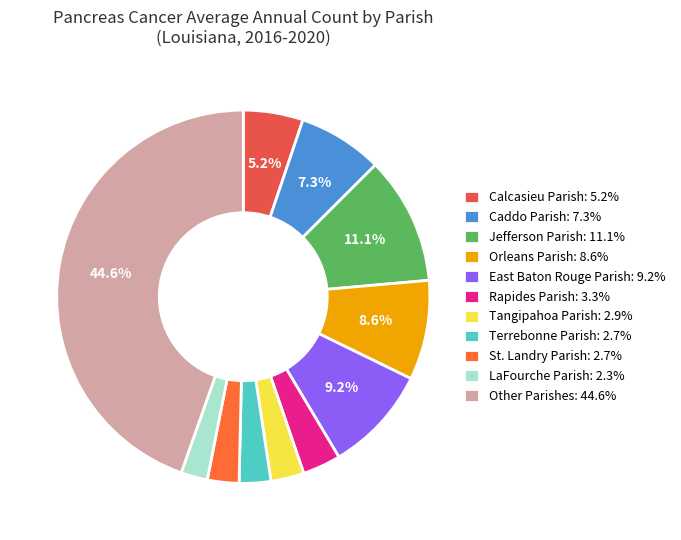

Count the number of slices in the pie.

11